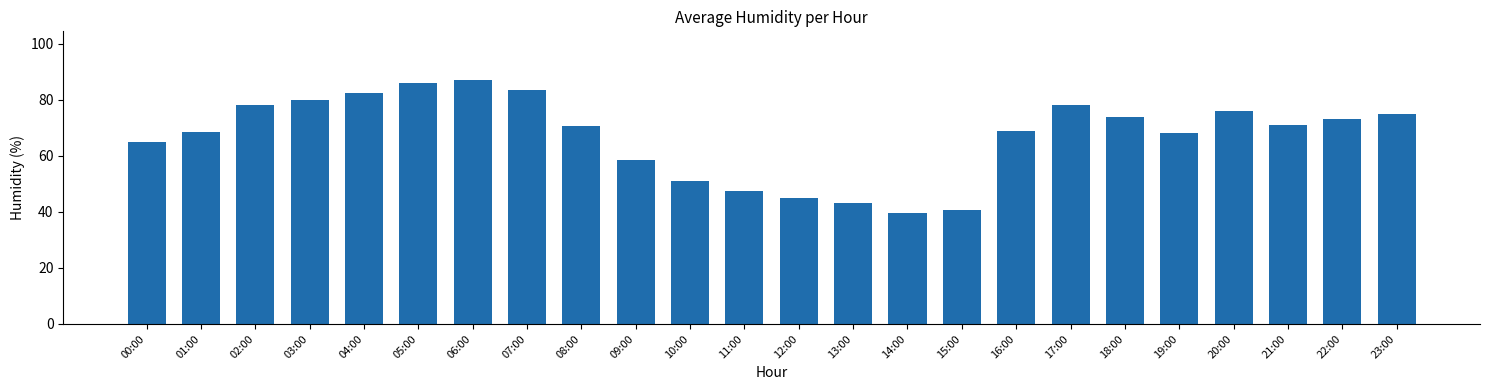

Reading left to right, transcribe all the data shown in this chart.

00:00=65.0	01:00=68.5	02:00=78.0	03:00=80.0	04:00=82.5	05:00=86.0	06:00=87.0	07:00=83.5	08:00=70.5	09:00=58.5	10:00=51.0	11:00=47.5	12:00=45.0	13:00=43.0	14:00=39.5	15:00=40.5	16:00=69.0	17:00=78.0	18:00=74.0	19:00=68.0	20:00=76.0	21:00=71.0	22:00=73.0	23:00=75.0